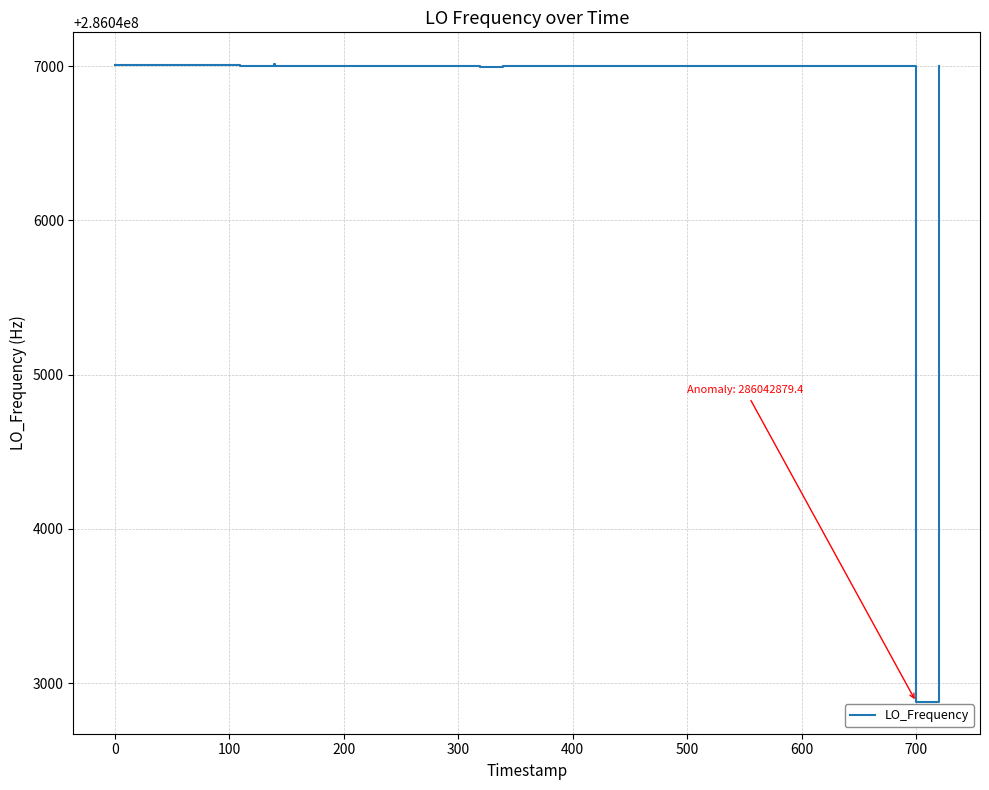

What is the difference between the maximum and minimum values?

4132.5